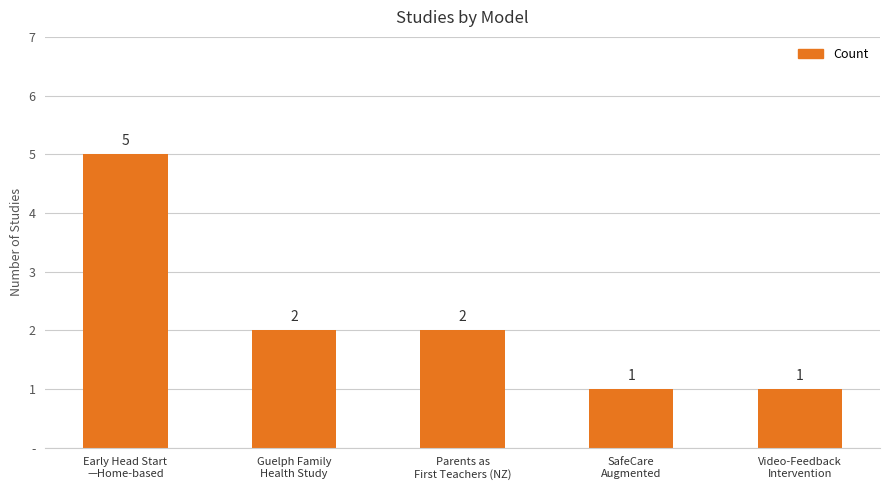

List the labels in order of value, smallest first.

SafeCare
Augmented, Video-Feedback
Intervention, Guelph Family
Health Study, Parents as
First Teachers (NZ), Early Head Start
—Home-based